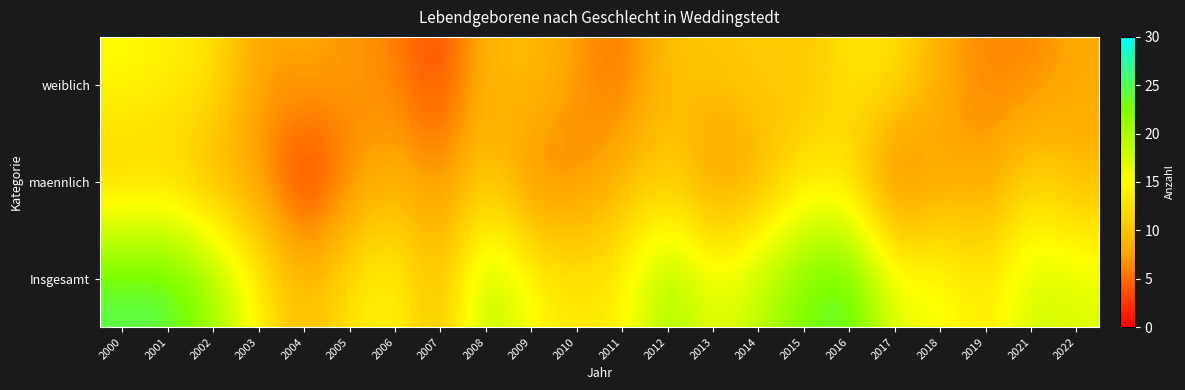

Reading left to right, list all the values displayed in this chart.

weiblich: 2000=15	2001=14	2002=13	2003=7	2004=8	2005=7	2006=6	2007=3	2008=9	2009=10	2010=7	2011=5	2012=10	2013=10	2014=11	2015=10	2016=13	2017=13	2018=8	2019=6	2021=6	2022=8
maennlich: 2000=10	2001=11	2002=8	2003=7	2004=1	2005=6	2006=9	2007=6	2008=11	2009=5	2010=6	2011=9	2012=11	2013=6	2014=8	2015=13	2016=12	2017=3	2018=8	2019=7	2021=12	2022=9
Insgesamt: 2000=25	2001=25	2002=21	2003=14	2004=9	2005=13	2006=15	2007=9	2008=20	2009=15	2010=13	2011=14	2012=21	2013=16	2014=19	2015=23	2016=25	2017=16	2018=16	2019=13	2021=18	2022=17